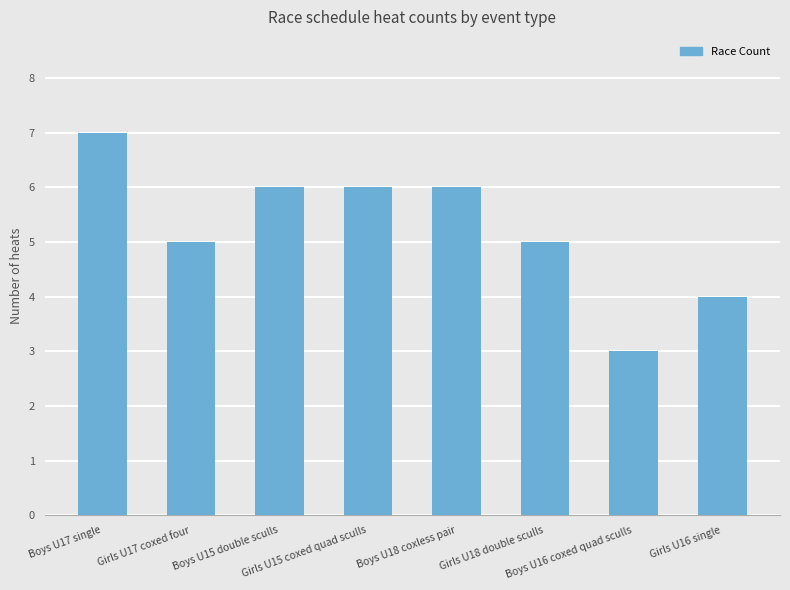

The chart shows a value of 5 at Girls U18 double sculls. True or false?

True